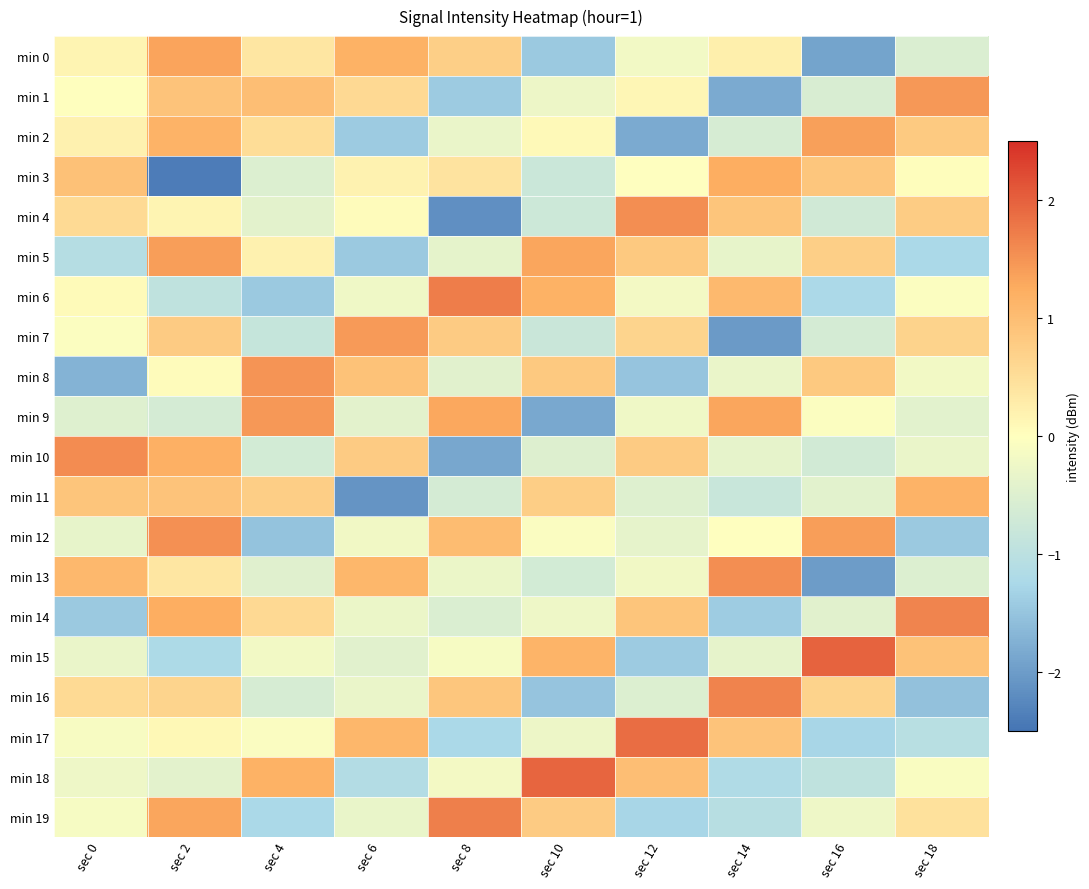

Between sec 6 and sec 8, which series saw the biggest shift?

min 10